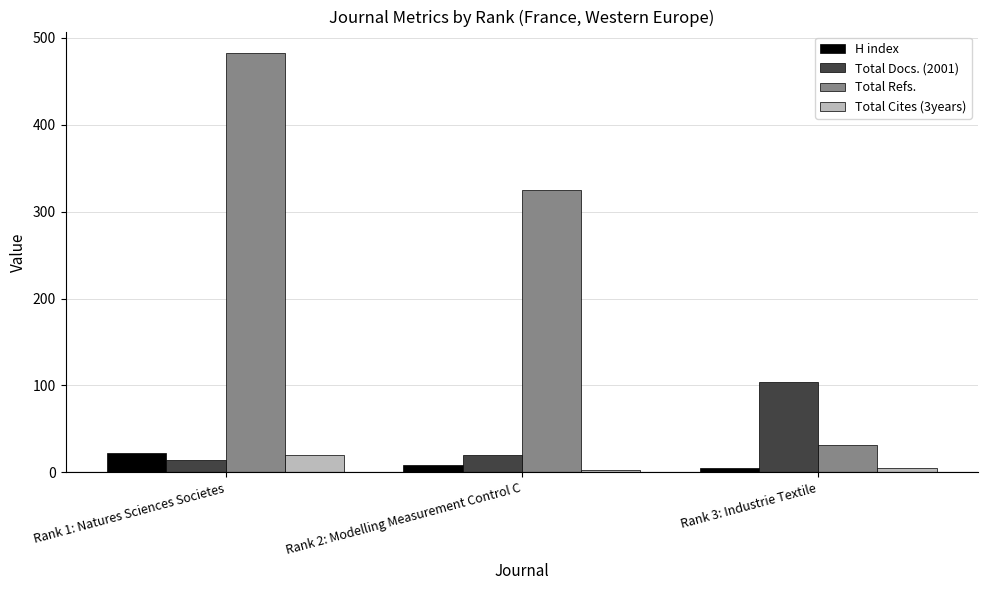

Between Rank 1: Natures Sciences Societes and Rank 2: Modelling Measurement Control C, which series saw the biggest shift?

Total Refs.